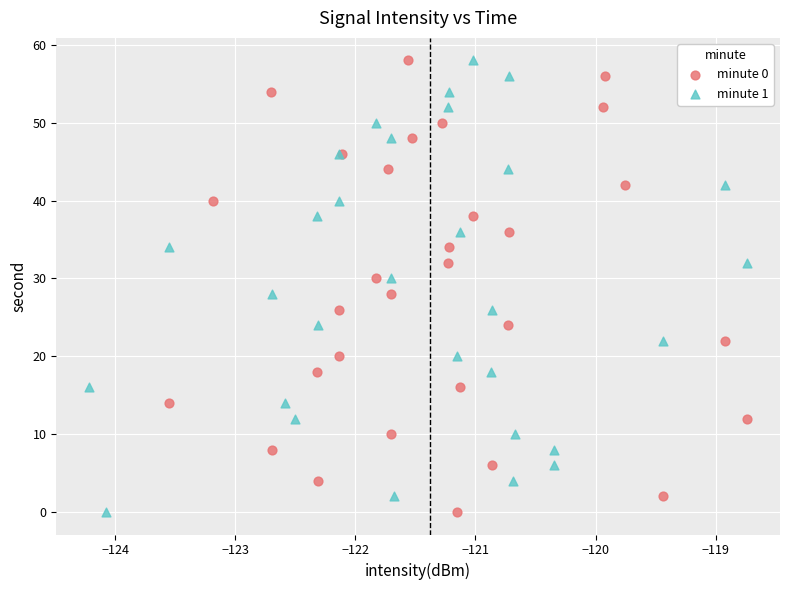

What are all the series names shown in the legend?

minute 0, minute 1